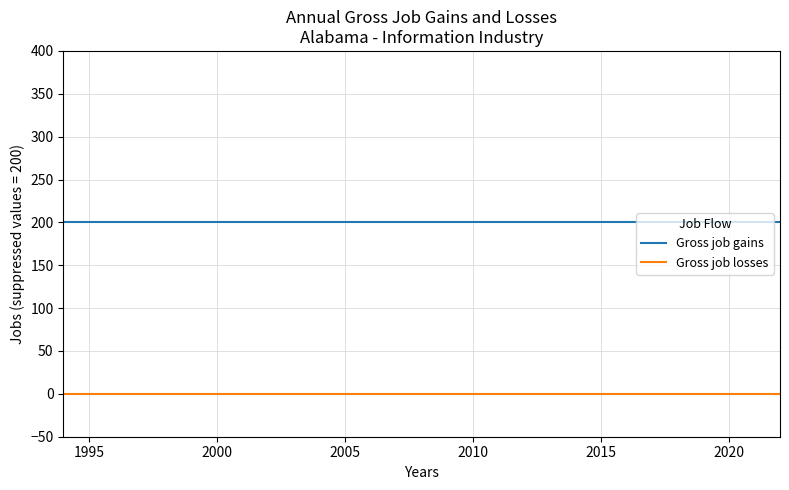

What is the sum of all Gross job gains values?

5800